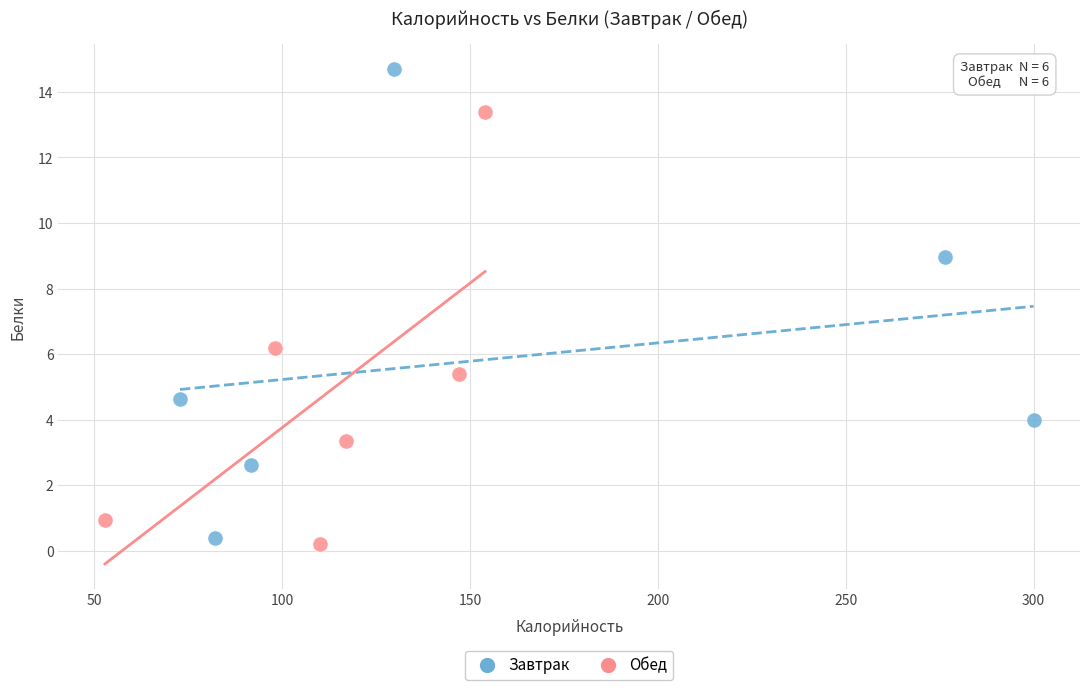

Which series reaches the maximum Y coordinate?

Завтрак